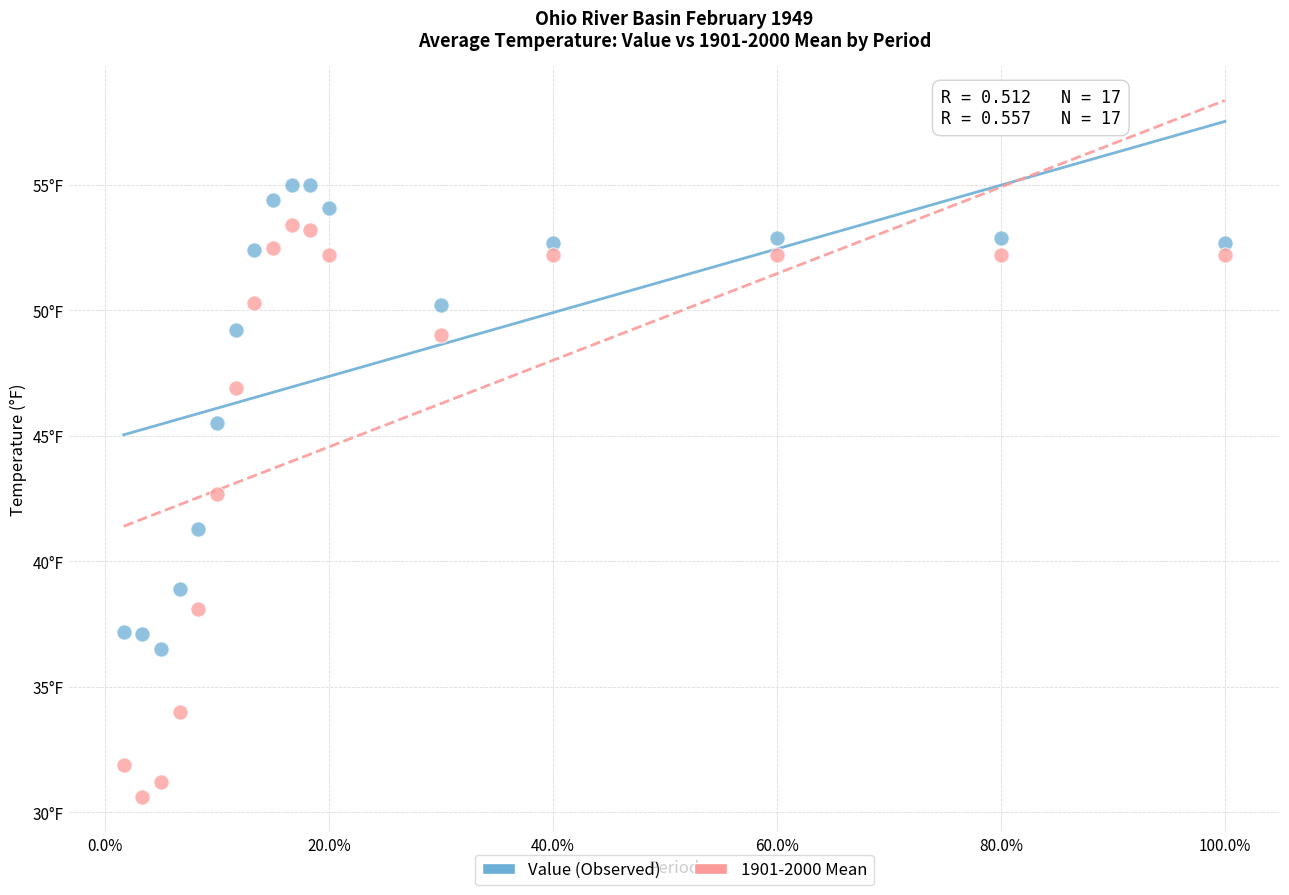

Which series reaches the minimum Y coordinate?

1901-2000 Mean